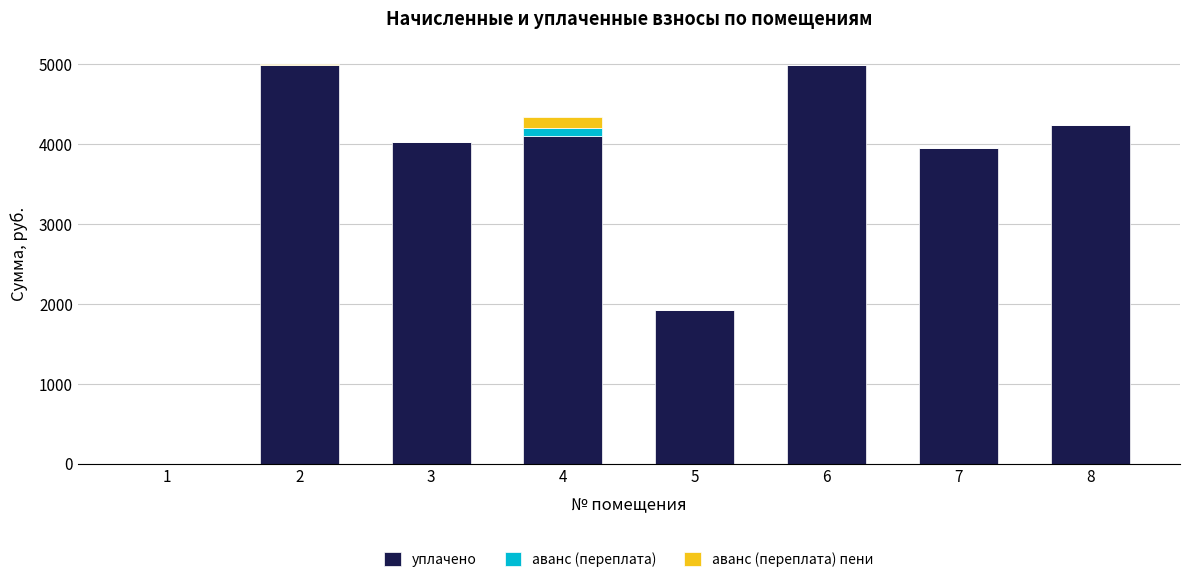

What is the highest value of the уплачено series?

4990.6